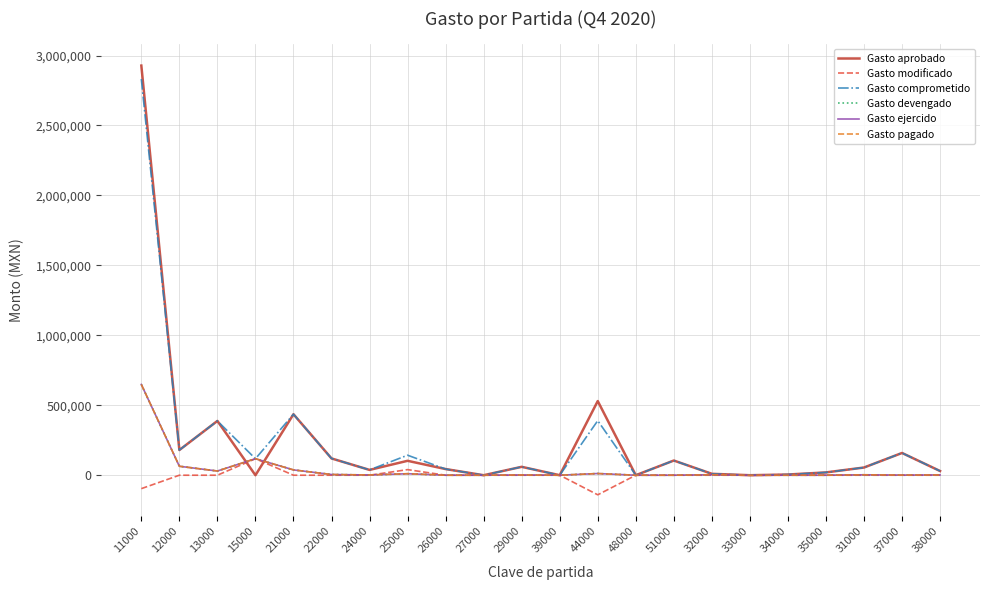

Is this an area chart (filled region under the line)?

No